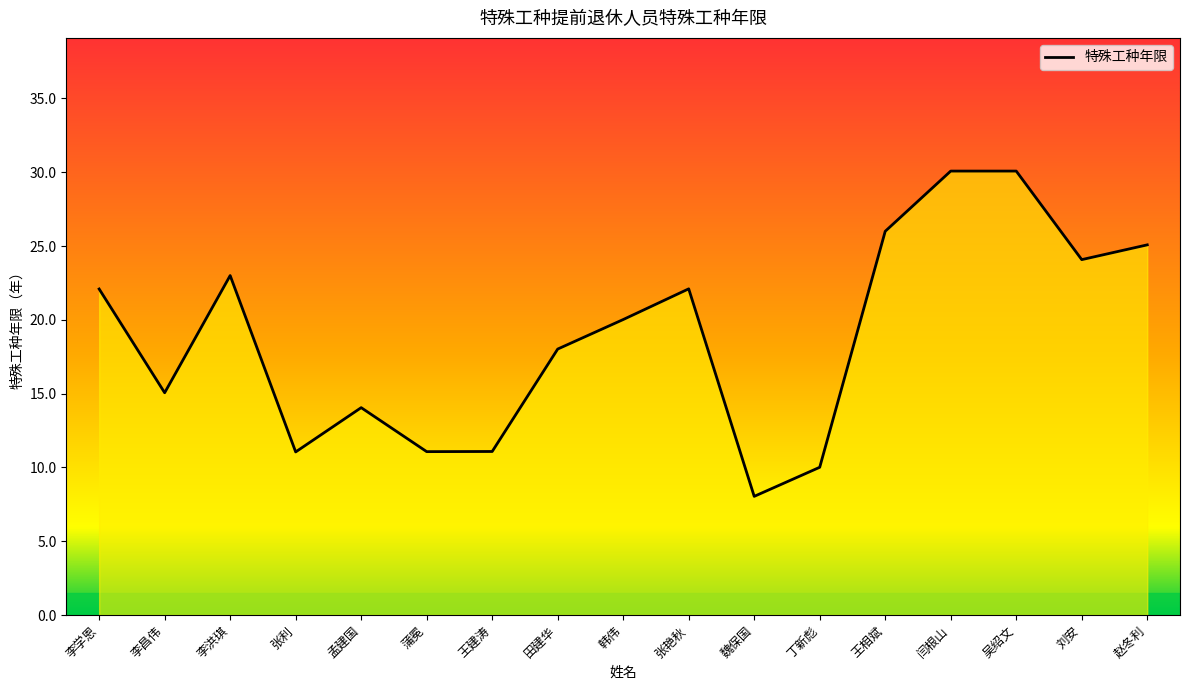

What is the change in value from 李昌伟 to 韩伟?

+5.0